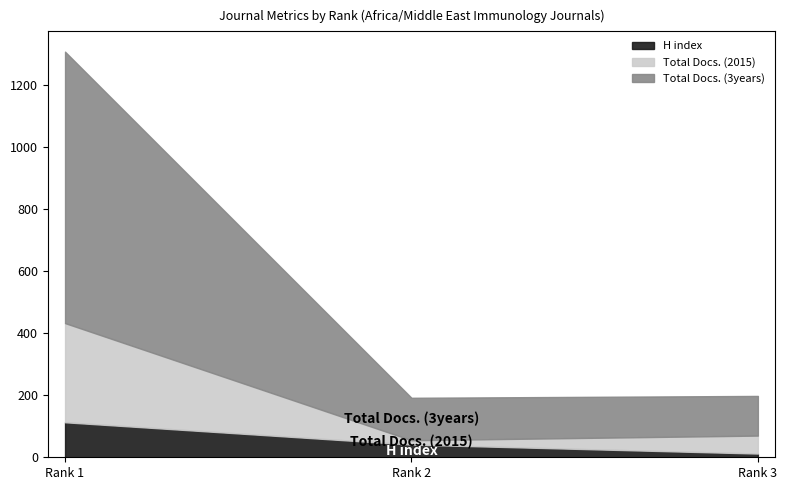

At which category does the chart reach its minimum across all series?

Rank 3